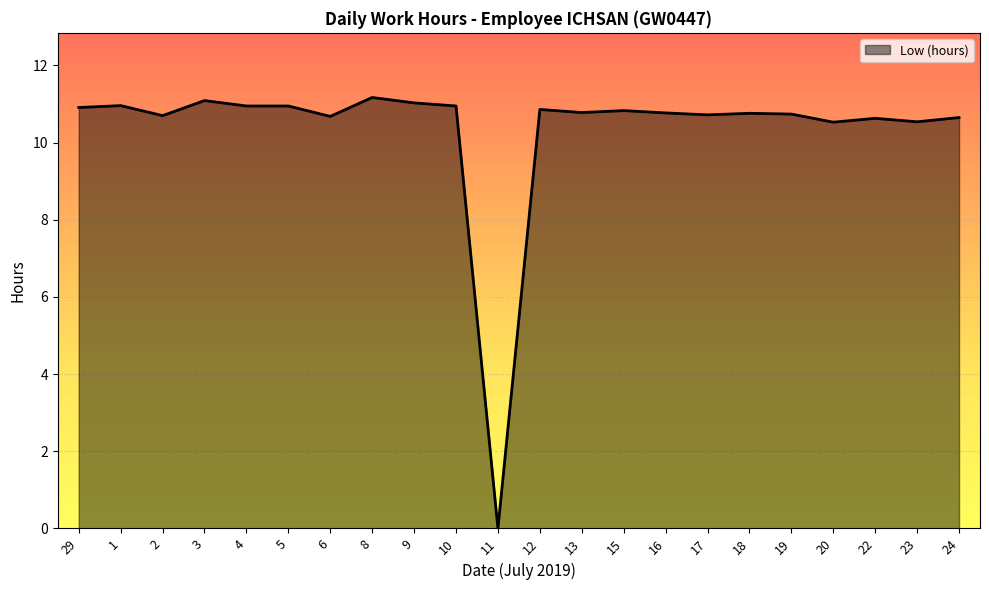

Approximately how many times larger is the value at 22 compared to 4?

1.0